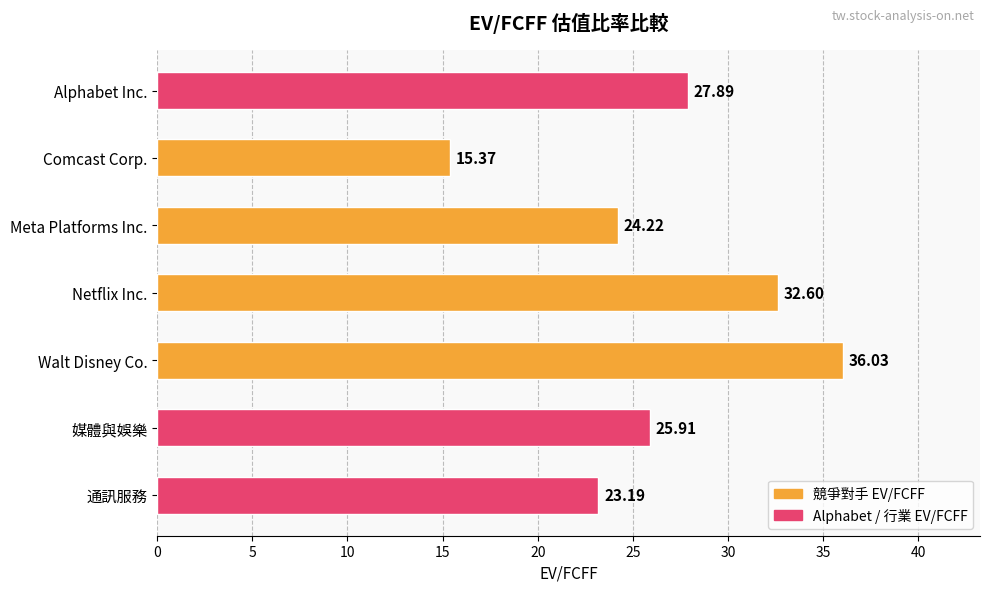

What is the average value?

26.5